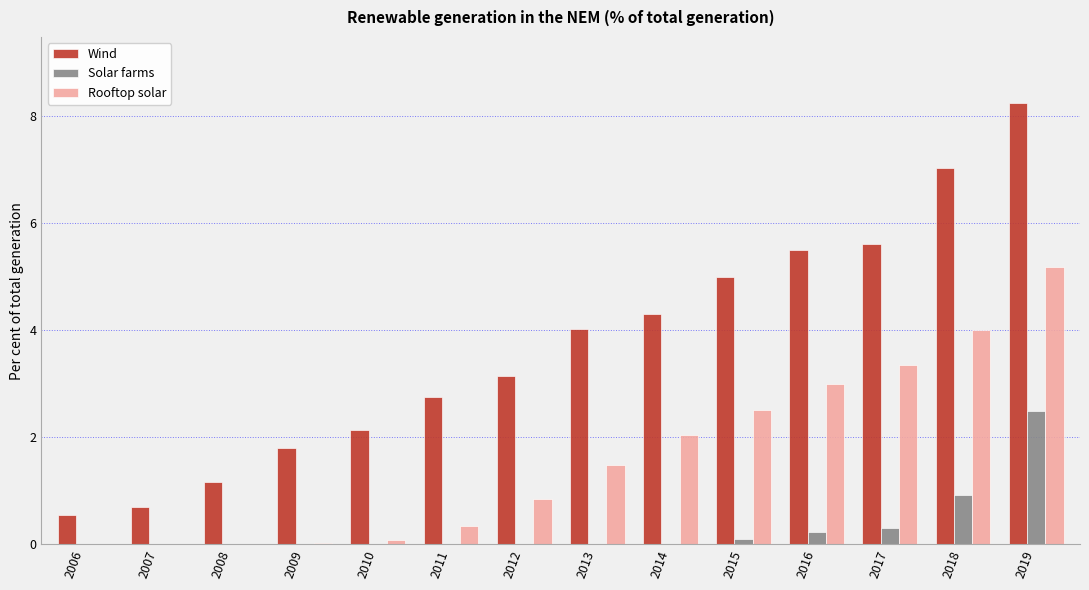

What is the sum of all Wind values?

51.9